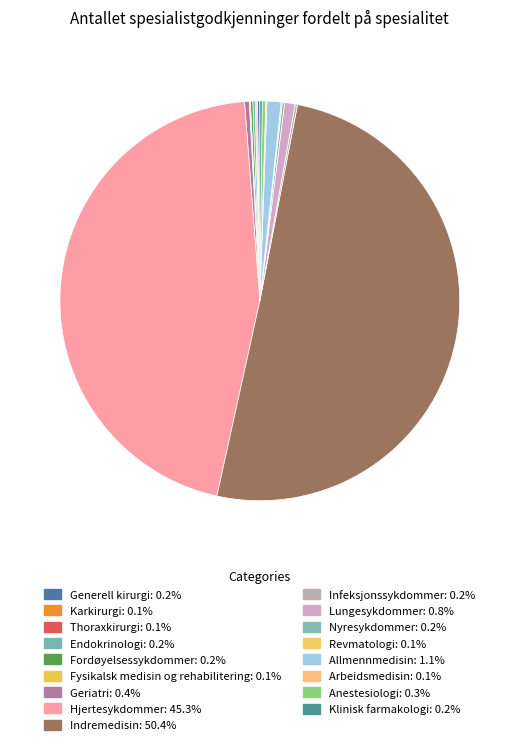

To the nearest percent, what is the difference between the largest and smallest slice percentages?

50%